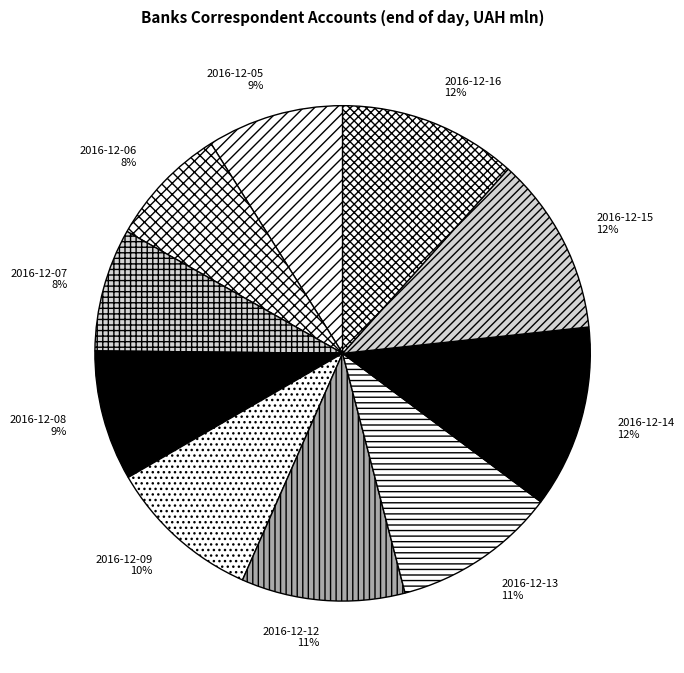

Is there a majority slice in this chart?

No